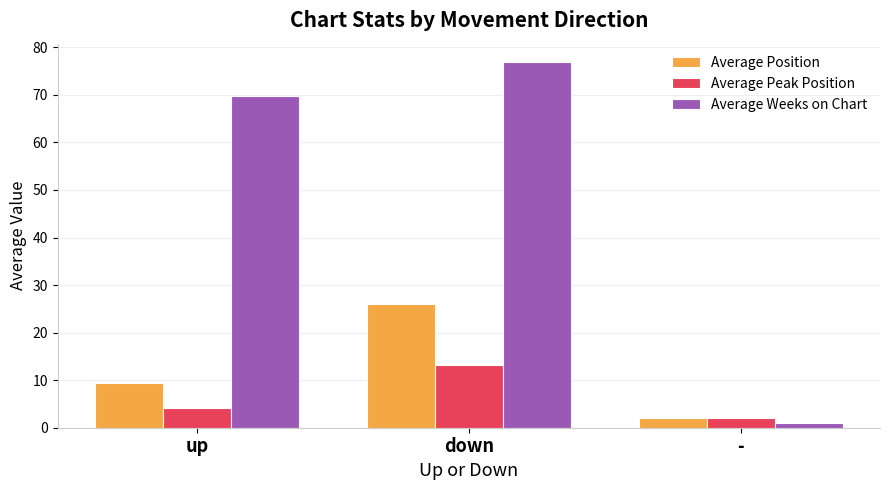

What position from the left is down?

2